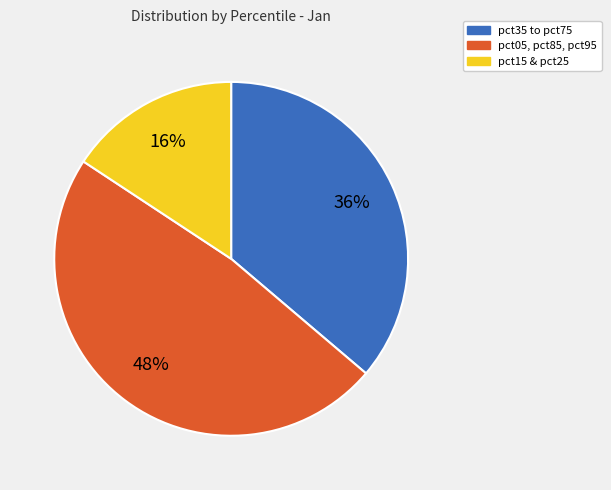

Count the number of slices in the pie.

3